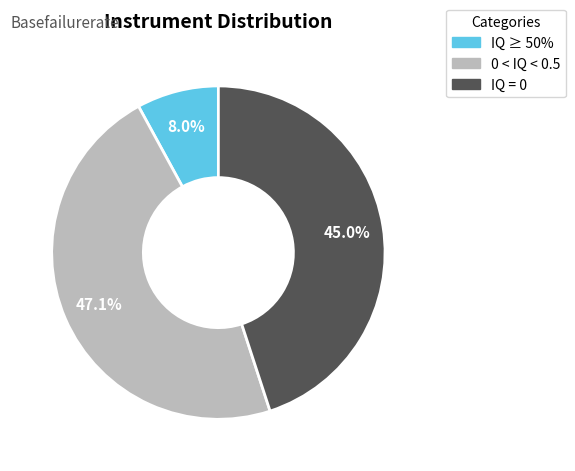

To the nearest percent, what is the average slice percentage?

33%